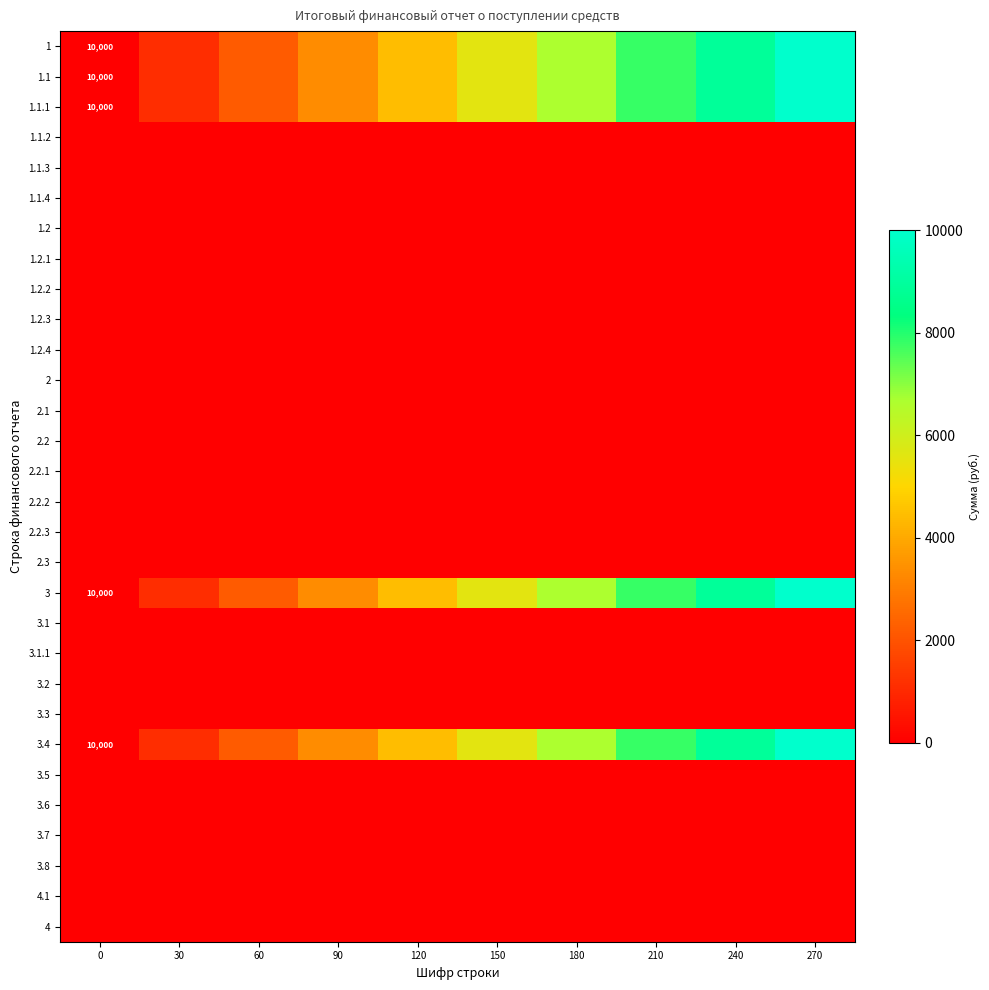

Rank the series at 150 from highest to lowest value.

1, 1.1, 1.1.1, 3, 3.4, 1.1.2, 1.1.3, 1.1.4, 1.2, 1.2.1, 1.2.2, 1.2.3, 1.2.4, 2, 2.1, 2.2, 2.2.1, 2.2.2, 2.2.3, 2.3, 3.1, 3.1.1, 3.2, 3.3, 3.5, 3.6, 3.7, 3.8, 4.1, 4